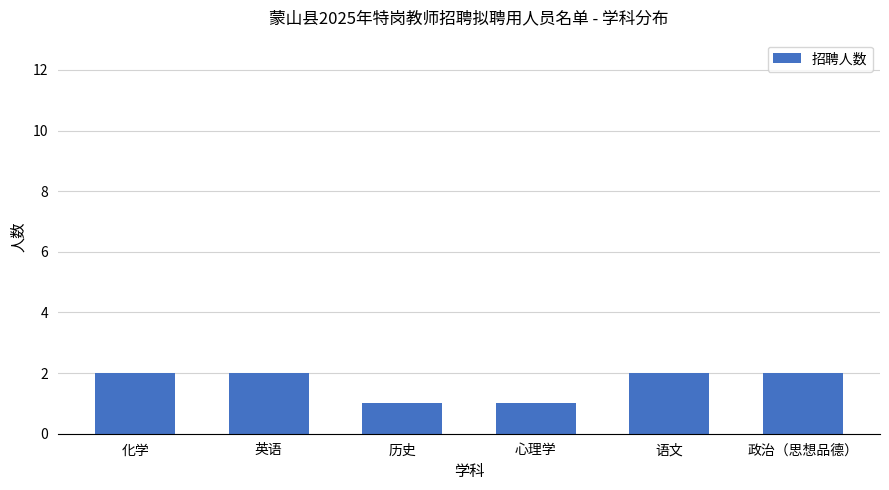

What is the approximate value at 政治（思想品德）?

2